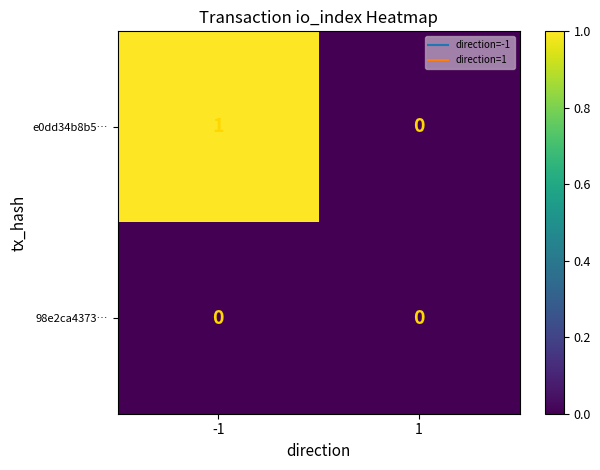

Which series has the largest total across all categories?

e0dd34b8b5…